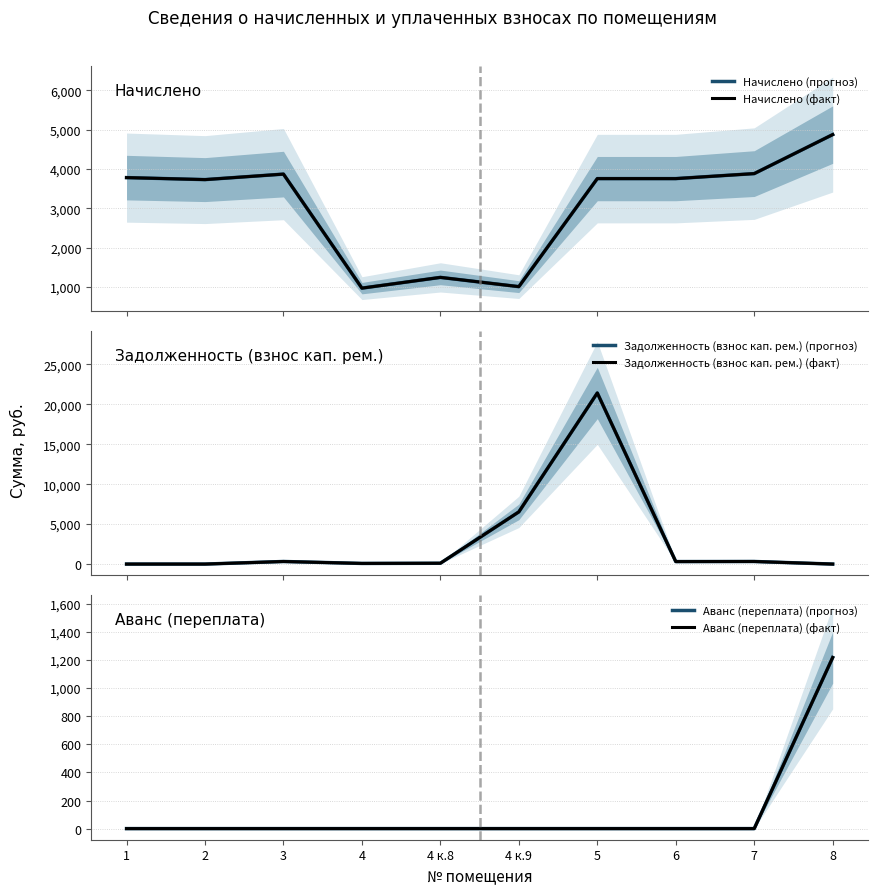

List the labels in order of Задолженность (взнос кап. рем.) (прогноз) value, smallest first.

1, 2, 8, 4, 4 к.8, 6, 3, 7, 4 к.9, 5